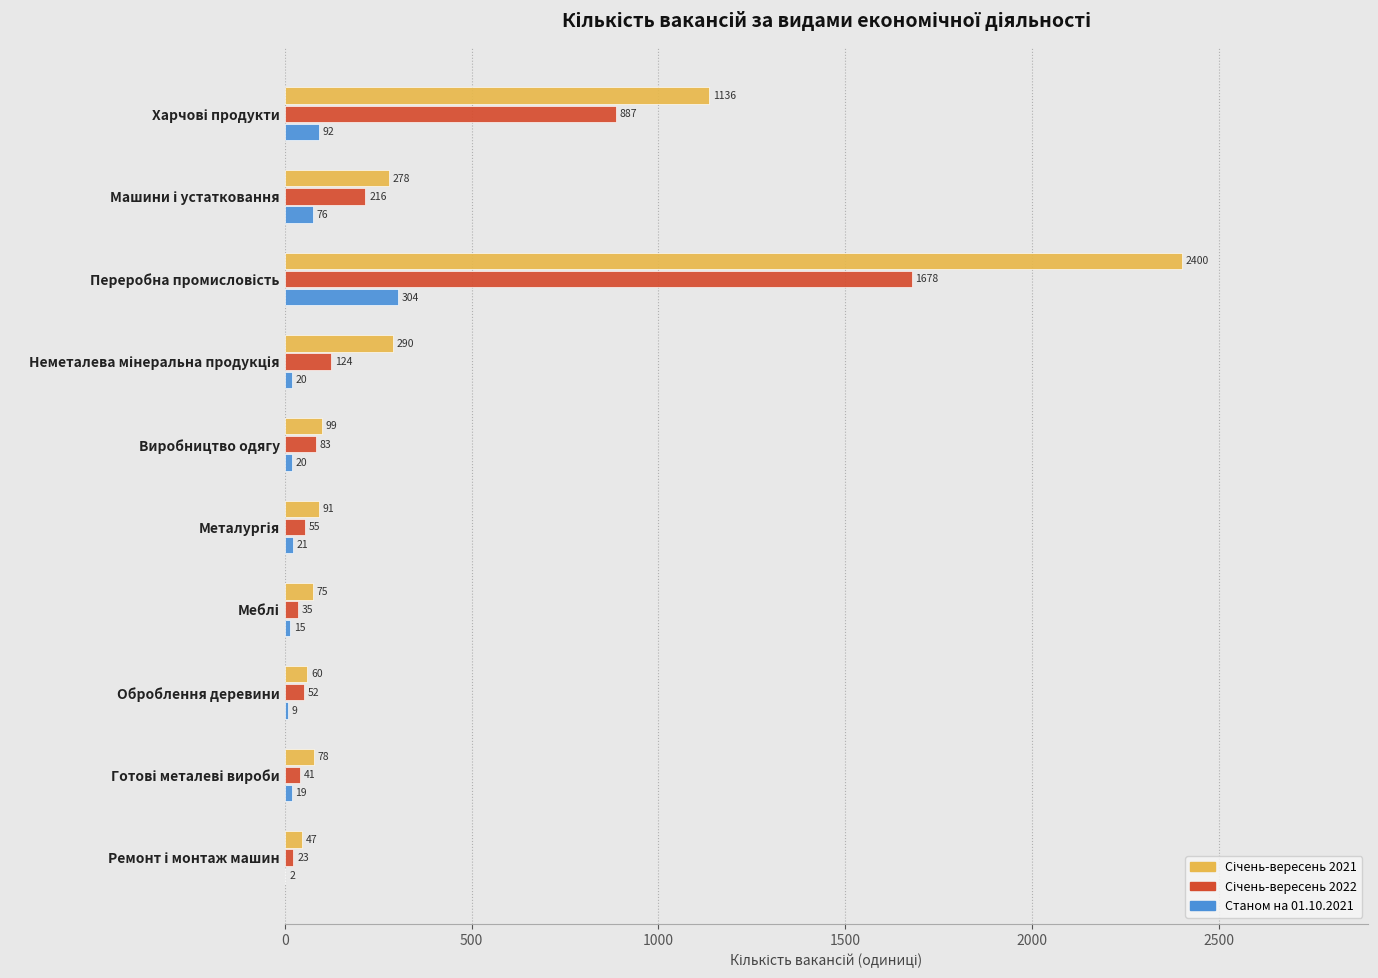

Which series has the largest total across all categories?

Січень-вересень 2021